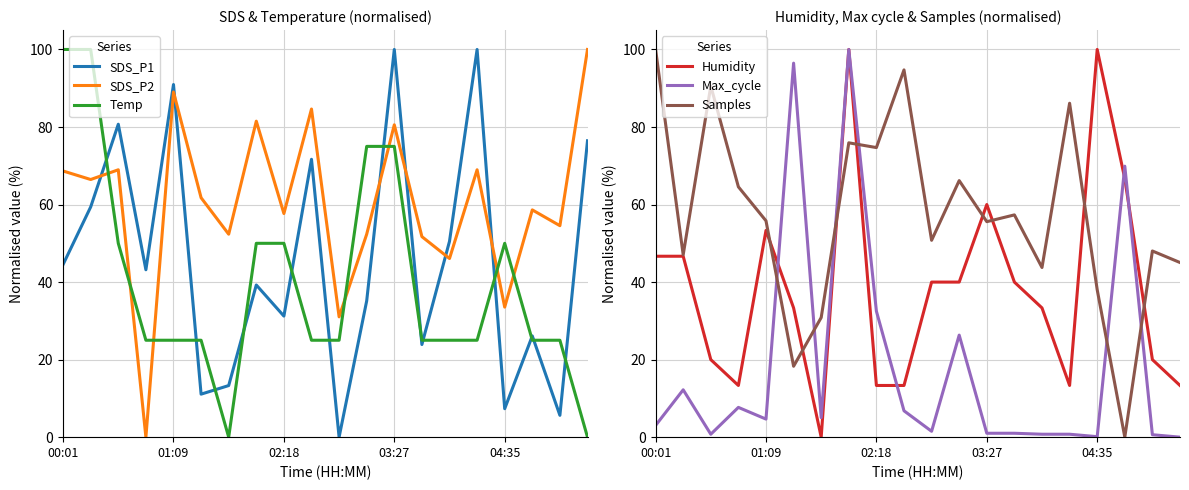

At how many categories does at least one series exceed 92?

9